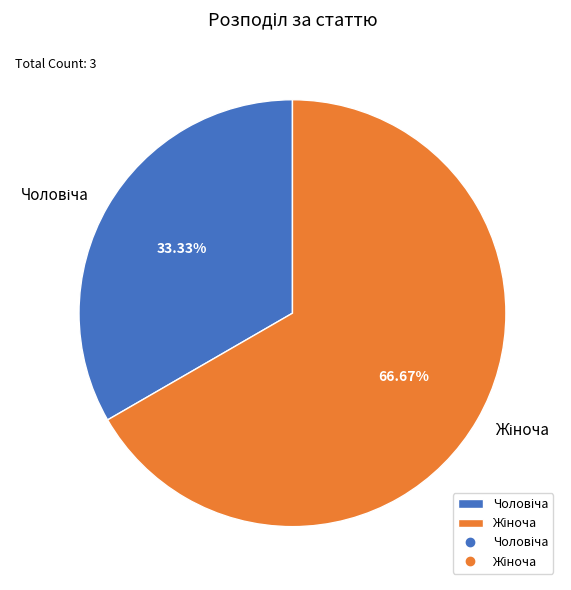

Is there any slice that represents more than half of the pie?

Yes